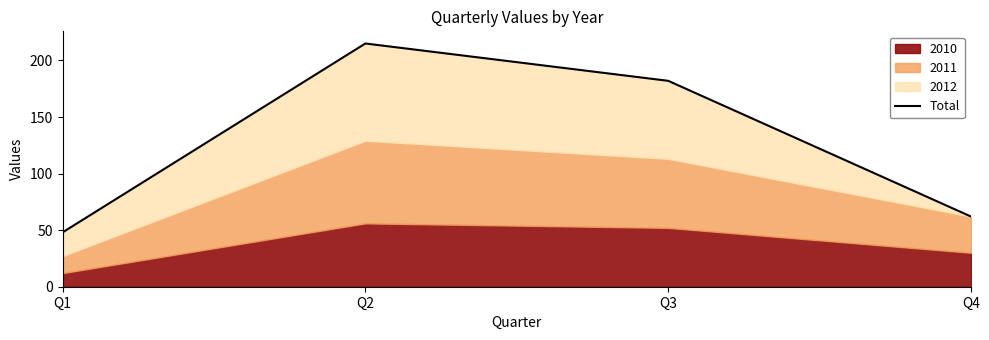

Reading right to left, extract all data points from this chart.

Q4=62	Q3=182	Q2=215	Q1=48